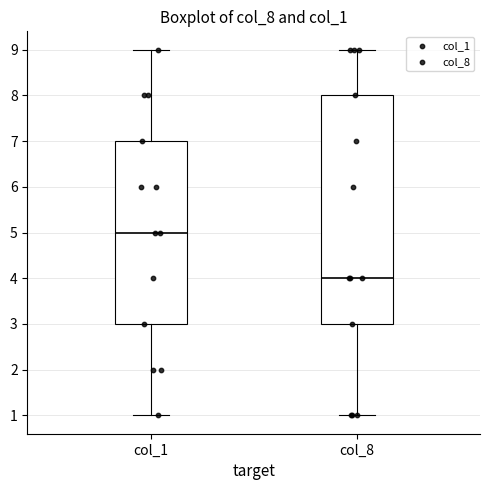

Comparing the boxes themselves (not the whiskers), which one is the tallest?

col_8